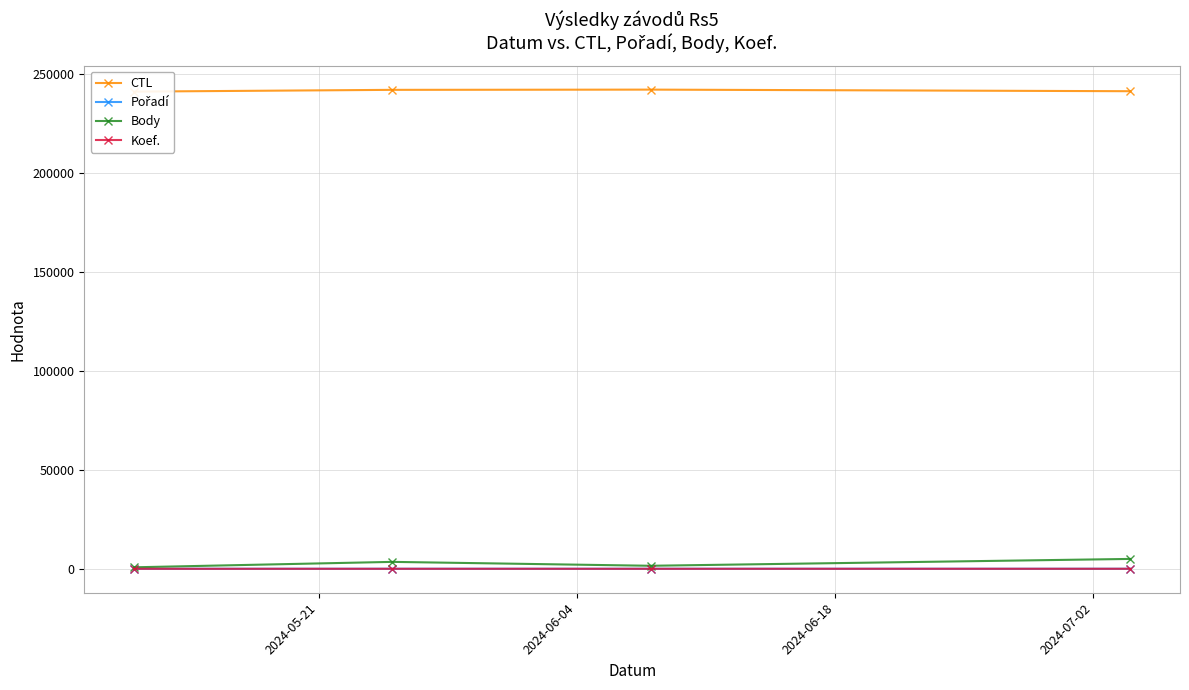

True or false: Body has more than 2 interior local peaks.

False